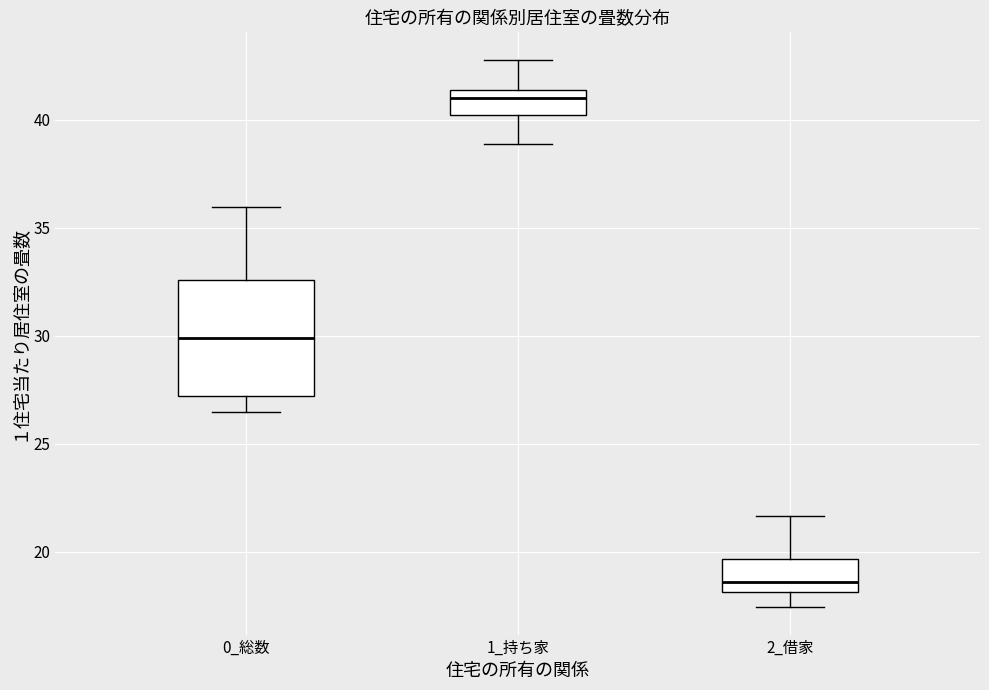

Reading left to right, transcribe this box plot: for each box, give where its median line is, the range the box spans, and where its two whiskers end, as read against the y-axis. The values are not printed on the chart, so give them approximately, as read against the axis.

0_総数: median 30.0, box 27.0 to 32.5, whiskers 26.5 to 36.0
1_持ち家: median 41.0, box 40.0 to 41.5, whiskers 39.0 to 43.0
2_借家: median 18.5, box 18.0 to 19.5, whiskers 17.5 to 21.5